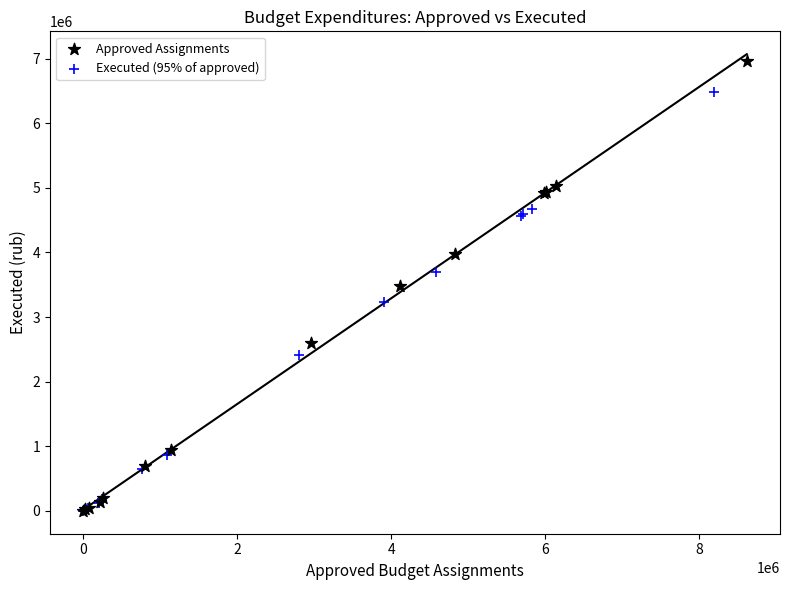

Which series contains the highest Y value?

Approved Assignments